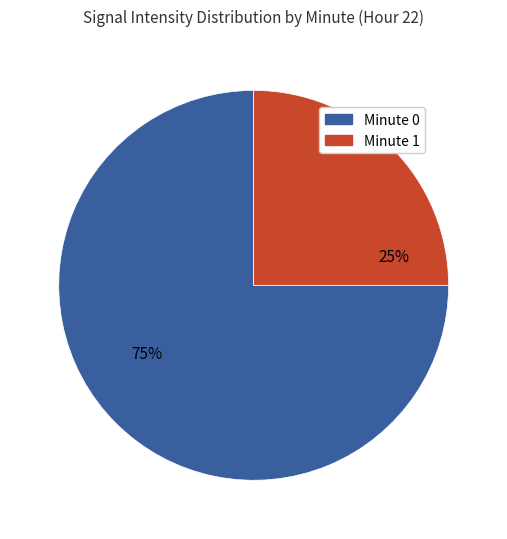

Is it true that Minute 0 is 65% of the pie?

False